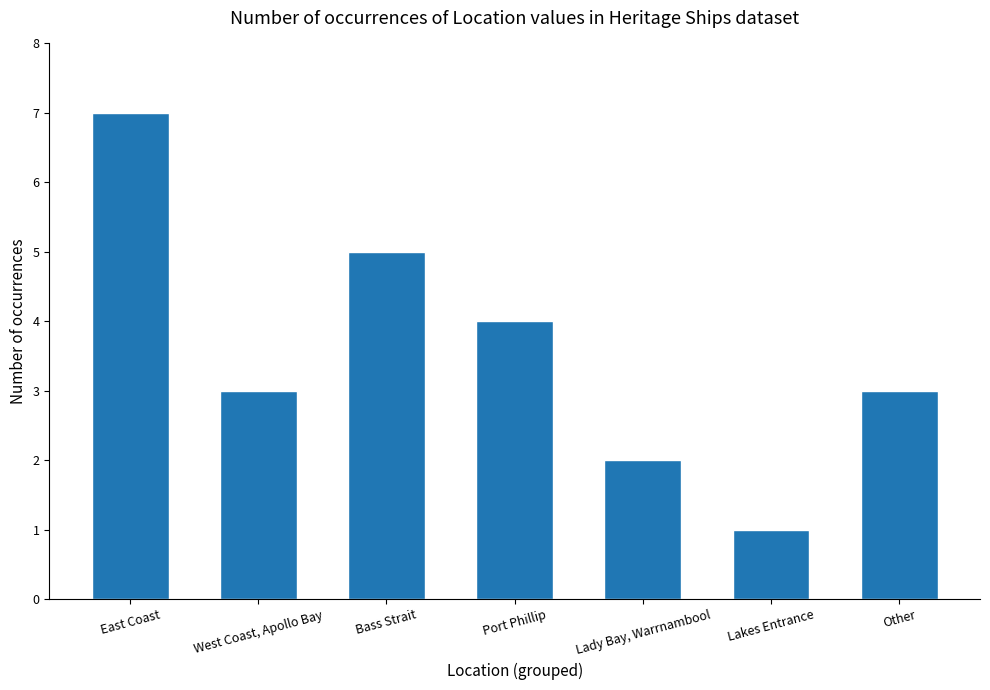

What is the difference between the maximum and second lowest values?

5